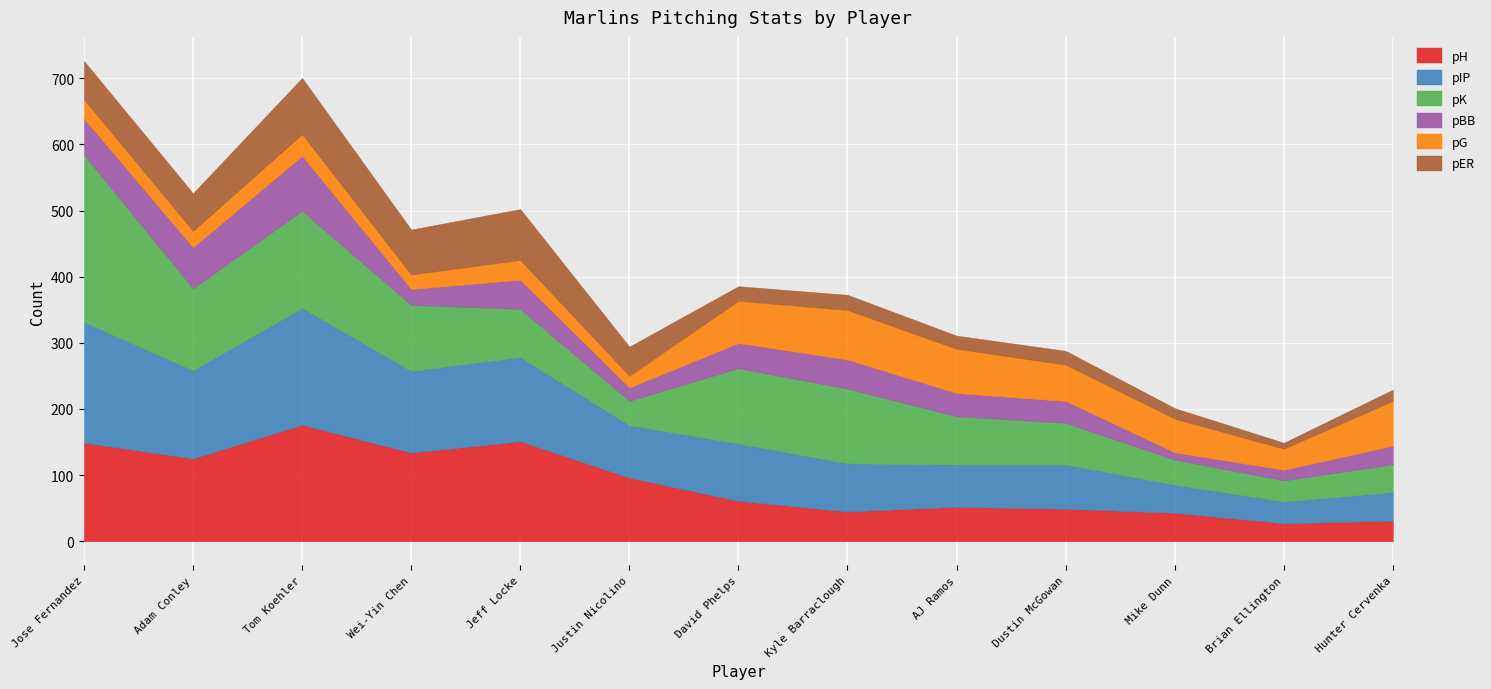

Rank the series at Justin Nicolino from highest to lowest value.

pH, pIP, pER, pK, pBB, pG